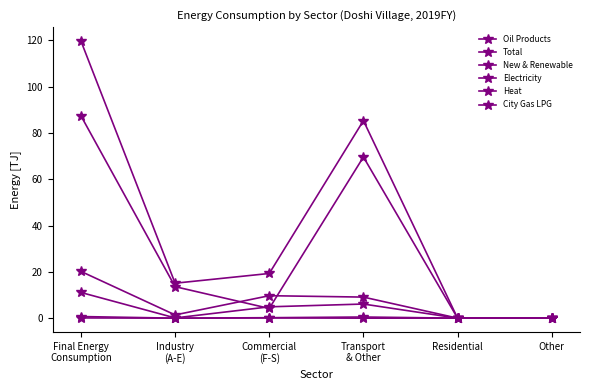

In Total, how many points are higher than both neighbors (excluding endpoints)?

1